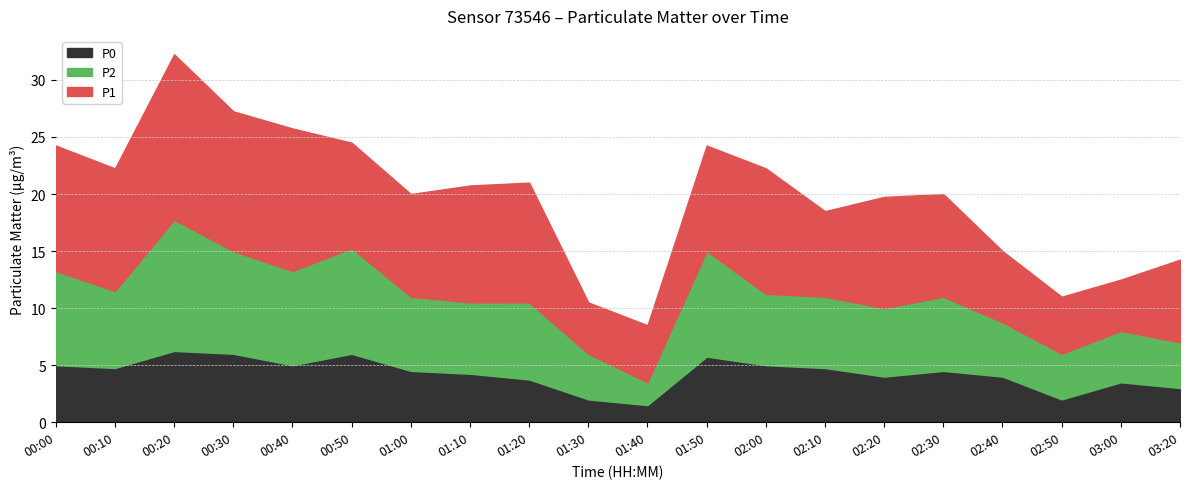

How many interior local peaks does the P2 series have?

6